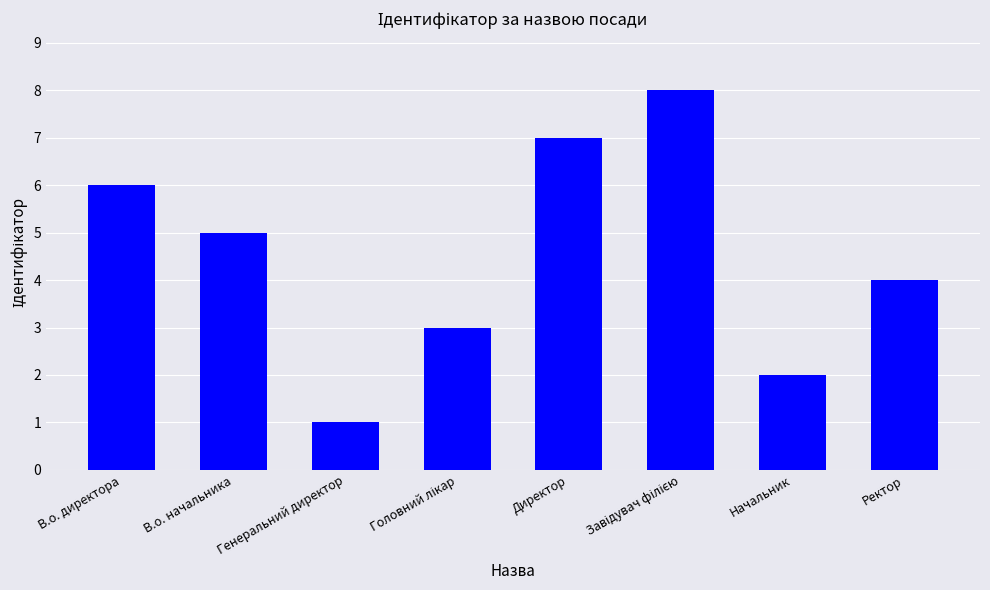

How many bars are there in total?

8